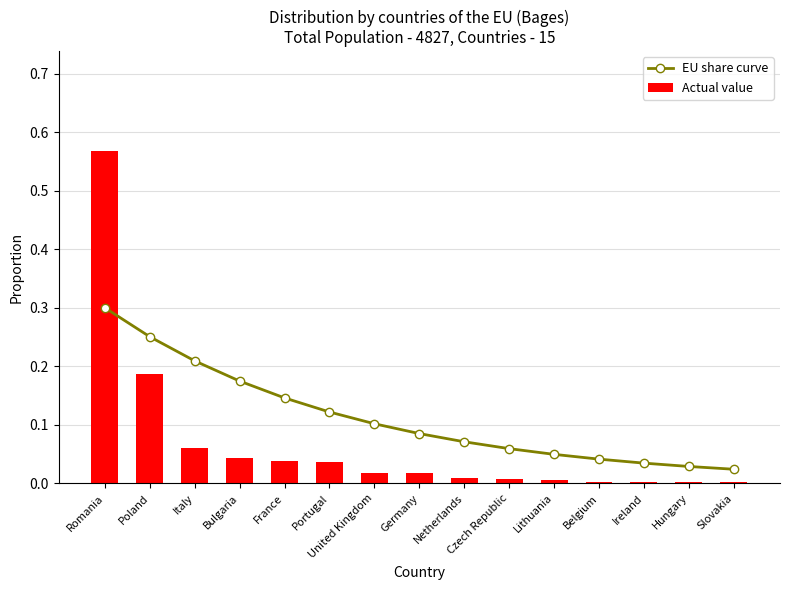

What are all the series names shown in the legend?

EU share curve, Actual value